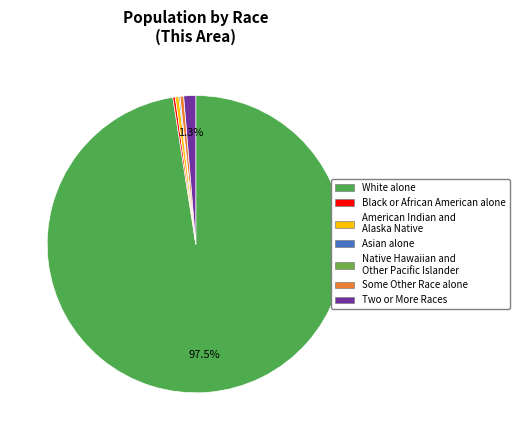

What percentage is the Two or More Races slice, to the nearest percent?

1%